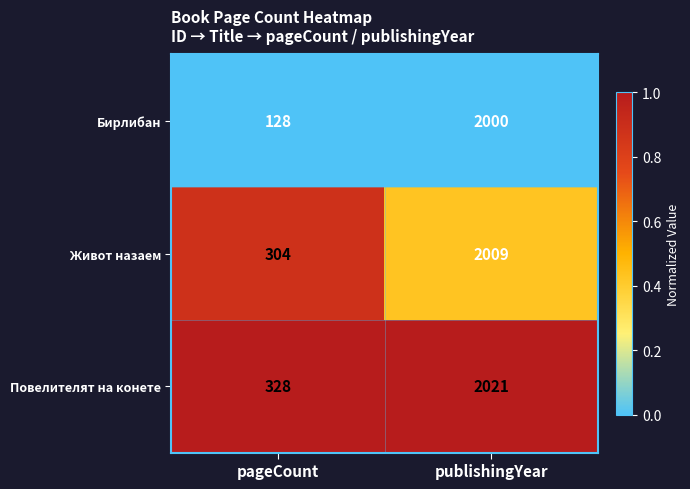

Reading right to left, what are all the values shown in this chart?

Бирлибан: publishingYear=2000	pageCount=128
Живот назаем: publishingYear=2009	pageCount=304
Повелителят на конете: publishingYear=2021	pageCount=328